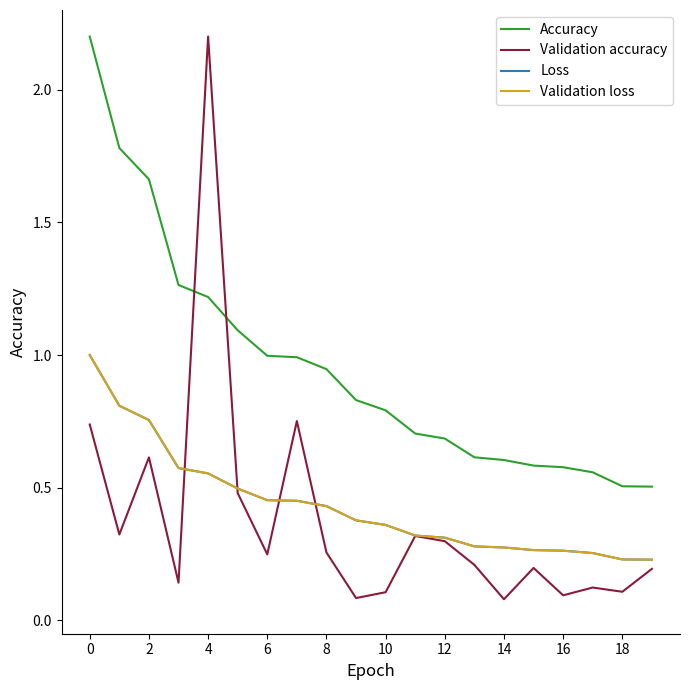

What is the greatest value displayed?

2.2